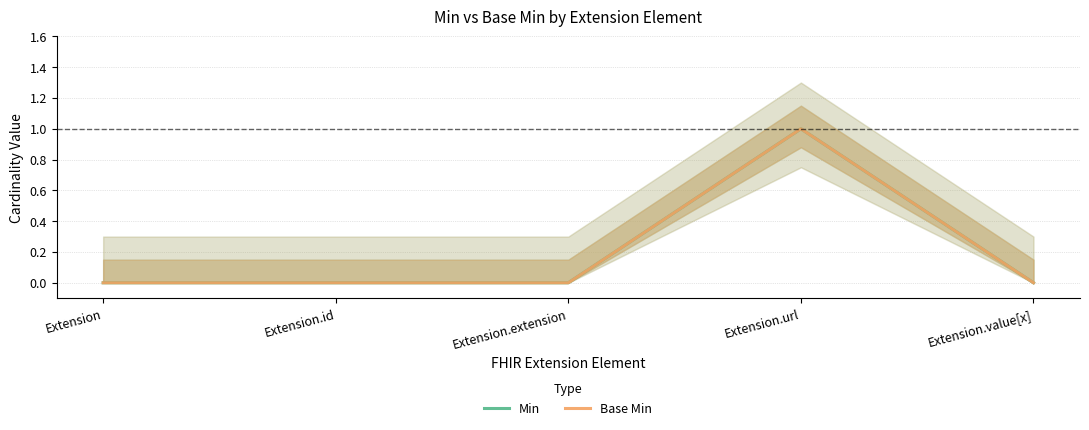

Which series changed the most between Extension and Extension.url?

Min